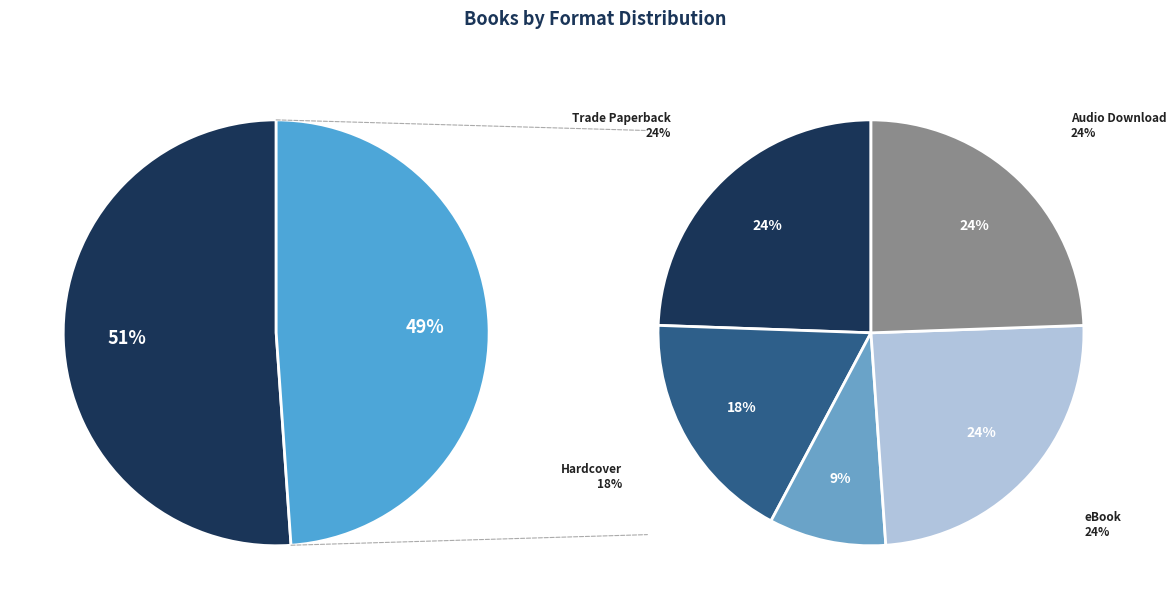

Combined, do eBook and Hardcover account for over 50%?

No